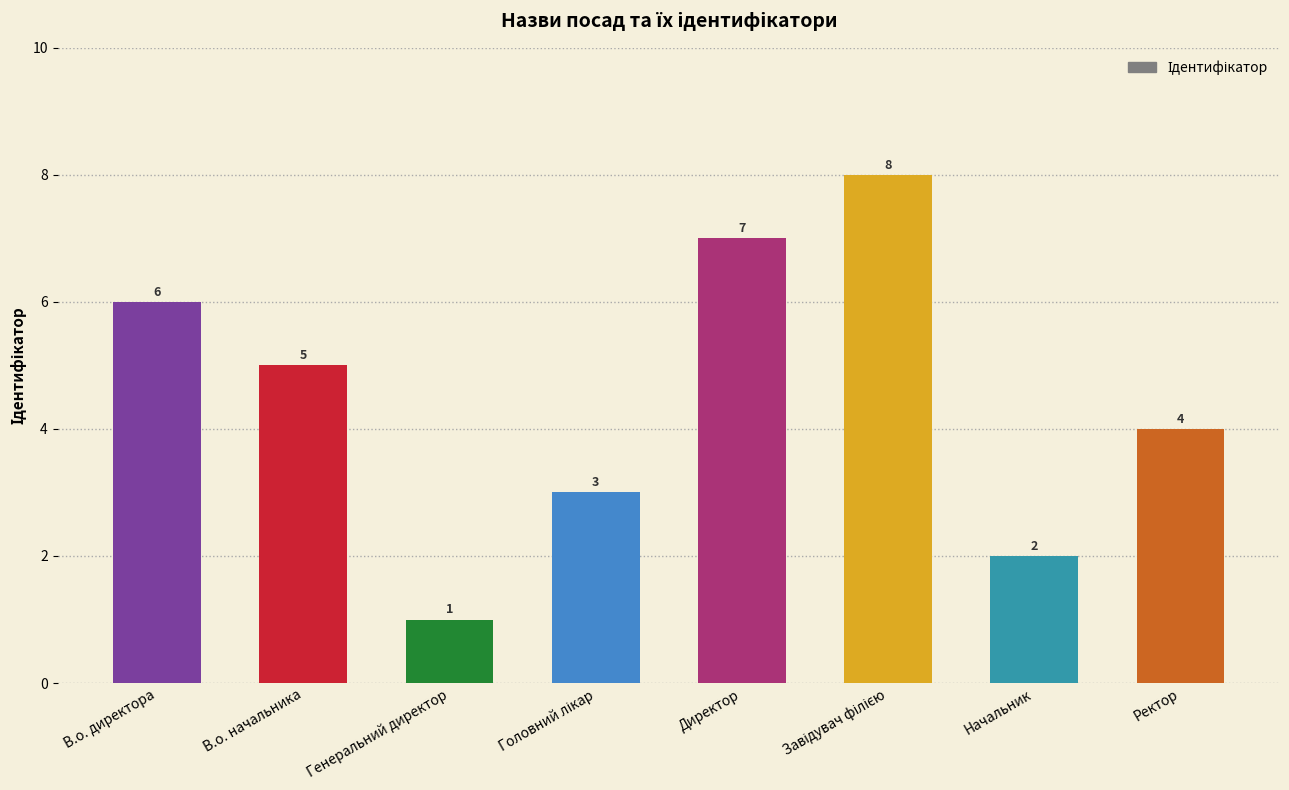

True or false: the data shows 4 at Ректор.

True